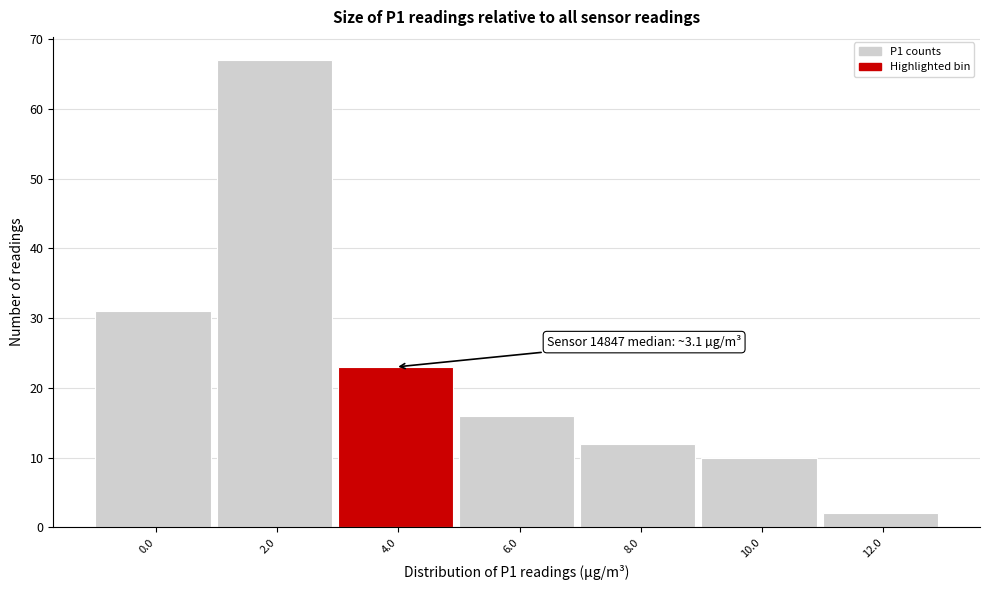

Reading left to right, transcribe all the data shown in this chart.

31	67	23	16	12	10	2